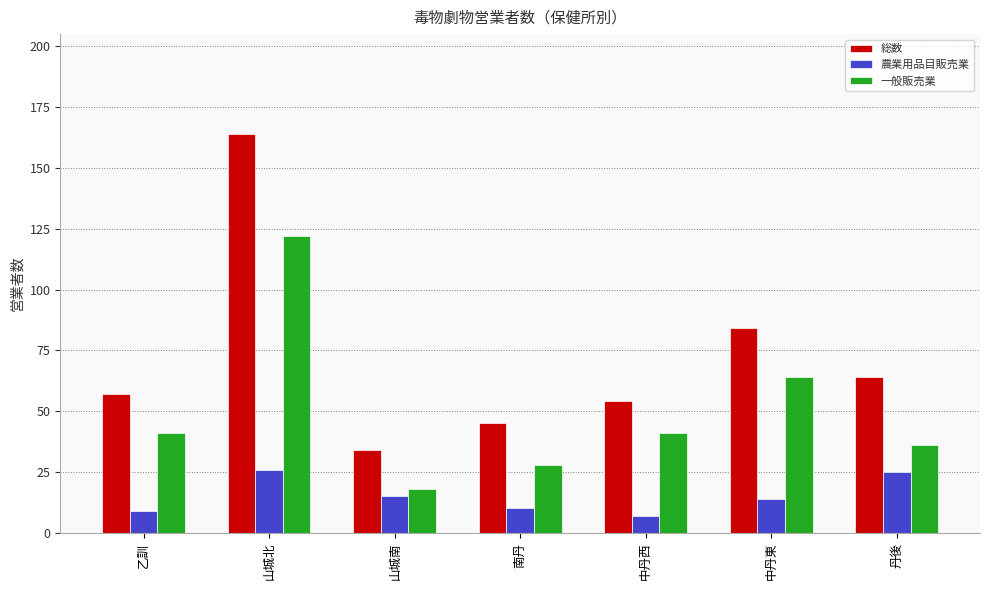

What is the sum of the 総数 values at 丹後 and 中丹東?

148